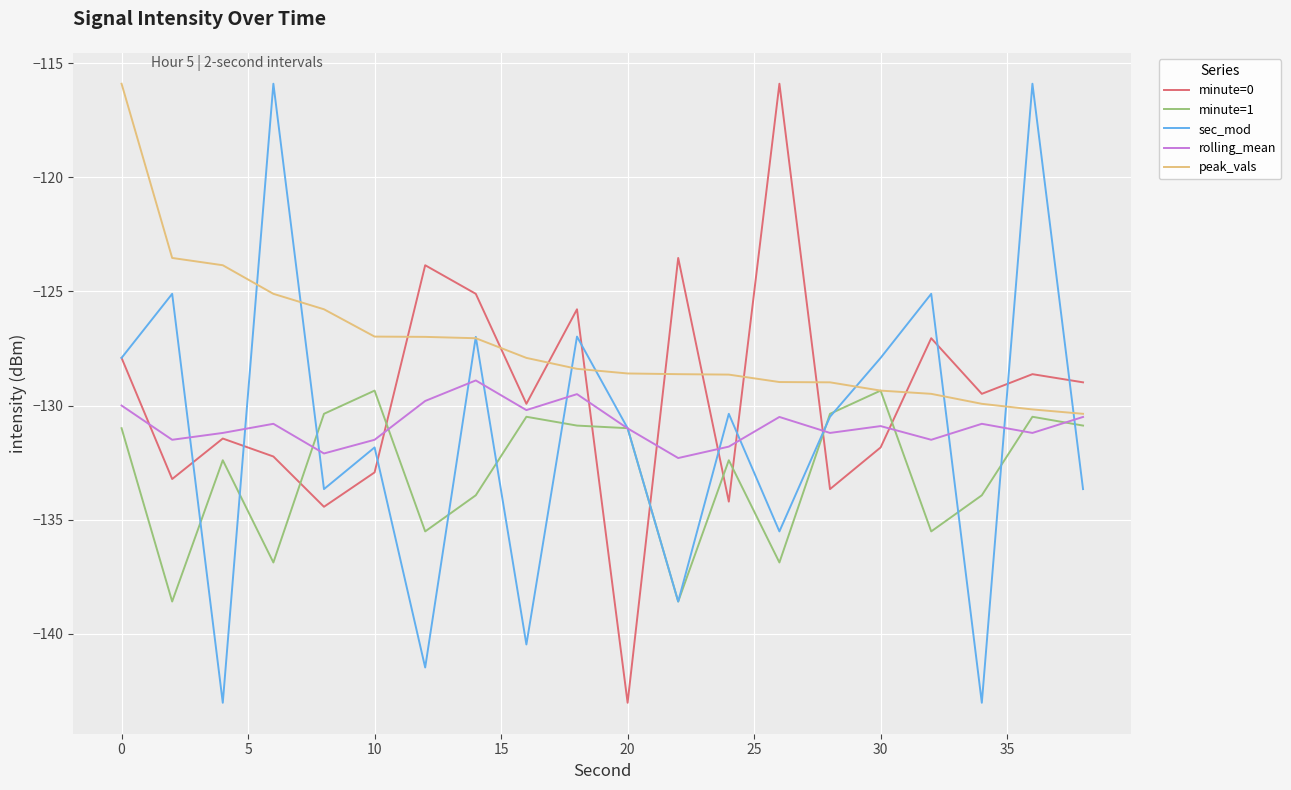

How many values in the minute=1 series exceed -130?

2